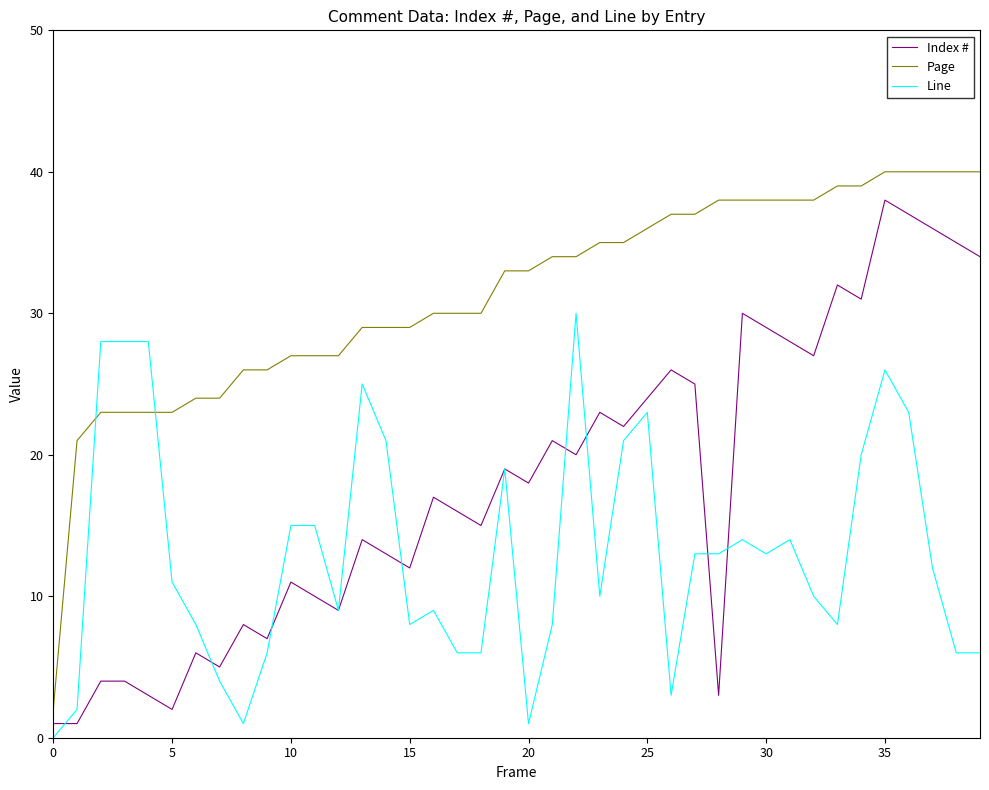

Reading left to right, list all the values displayed in this chart.

Index #: 1	1	4	4	3	2	6	5	8	7	11	10	9	14	13	12	17	16	15	19	18	21	20	23	22	24	26	25	3	30	29	28	27	32	31	38	37	36	35	34
Page: 2	21	23	23	23	23	24	24	26	26	27	27	27	29	29	29	30	30	30	33	33	34	34	35	35	36	37	37	38	38	38	38	38	39	39	40	40	40	40	40
Line: 0	2	28	28	28	11	8	4	1	6	15	15	9	25	21	8	9	6	6	19	1	8	30	10	21	23	3	13	13	14	13	14	10	8	20	26	23	12	6	6